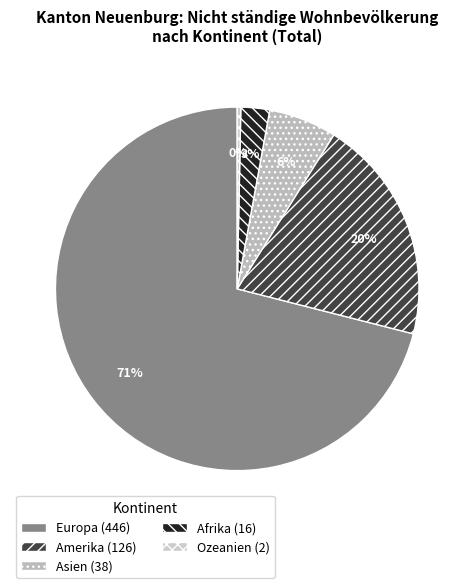

The Europa slice represents 77% of the pie. True or false?

False